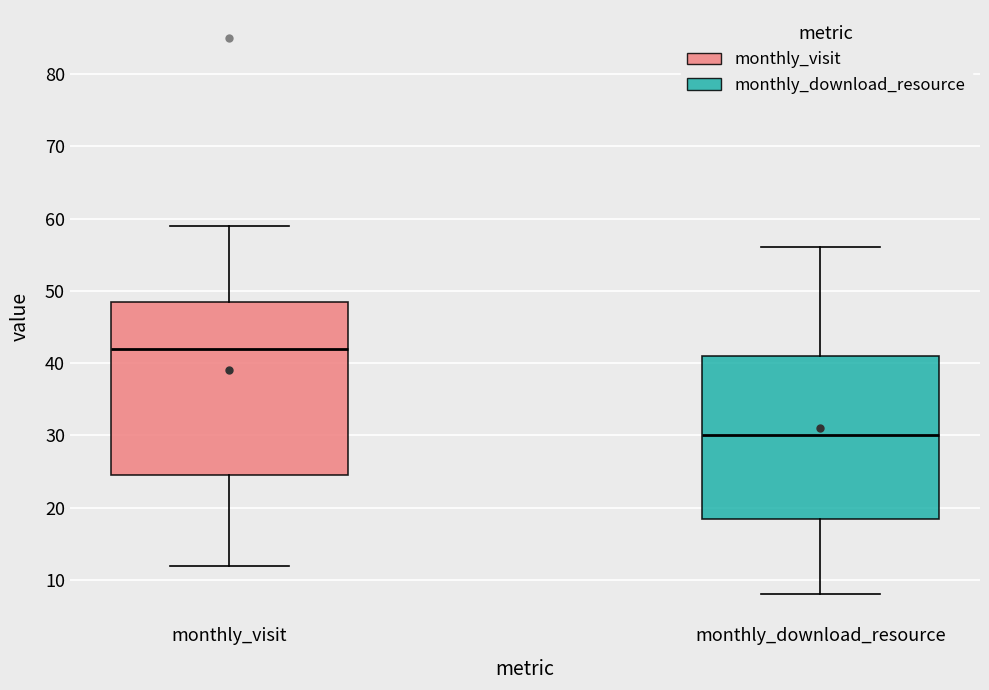

Reading left to right, transcribe this box plot: for each box, give where its median line is, the range the box spans, and where its two whiskers end, as read against the y-axis. The values are not printed on the chart, so give them approximately, as read against the axis.

monthly_visit: median 42, box 25 to 49, whiskers 12 to 59
monthly_download_resource: median 30, box 19 to 41, whiskers 8 to 56